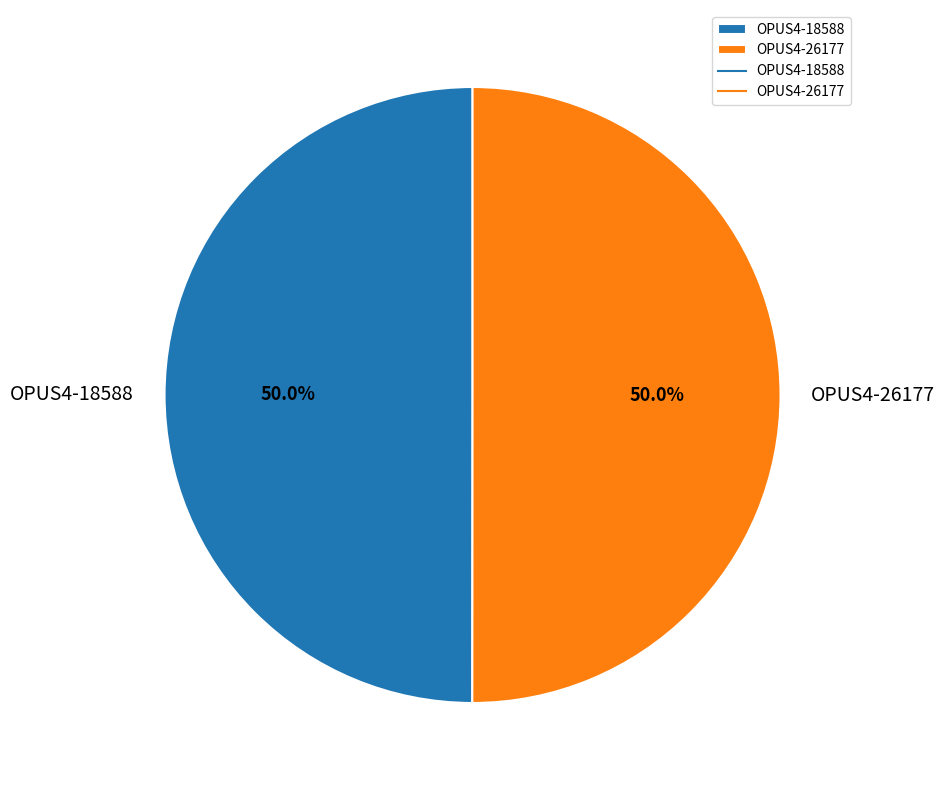

What is the total percentage of OPUS4-26177 and OPUS4-18588?

100.0%